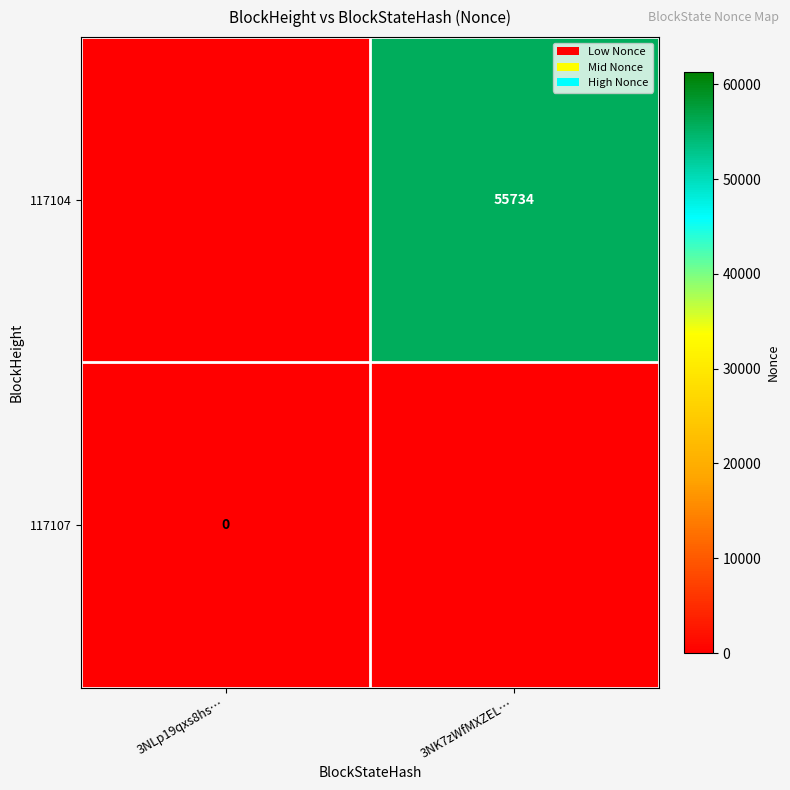

The 117104 series shows 35826 at 3NK7zWfMXZEL…. True or false?

False